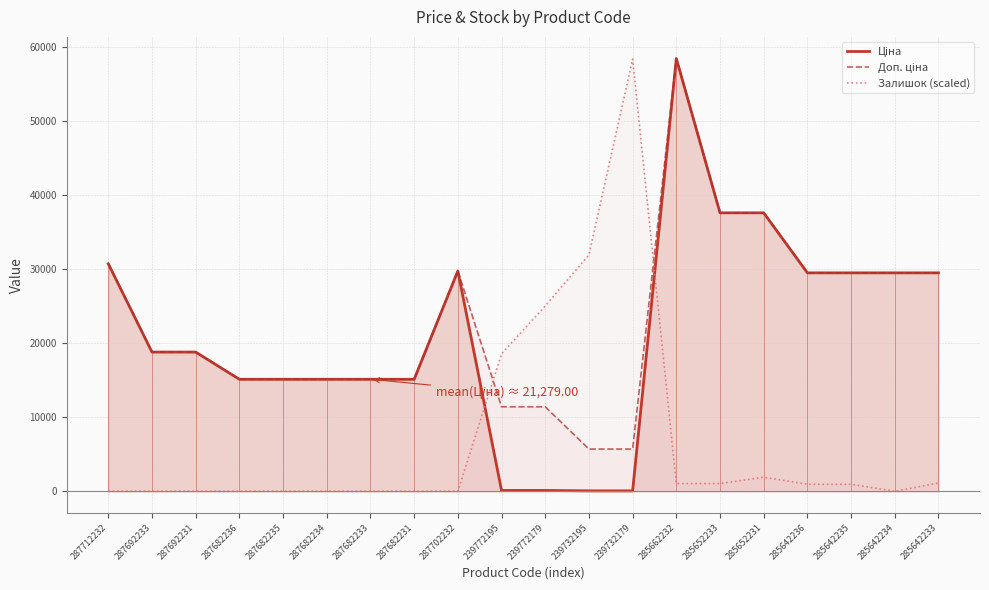

What is the average value of the Ціна series?

21279.0